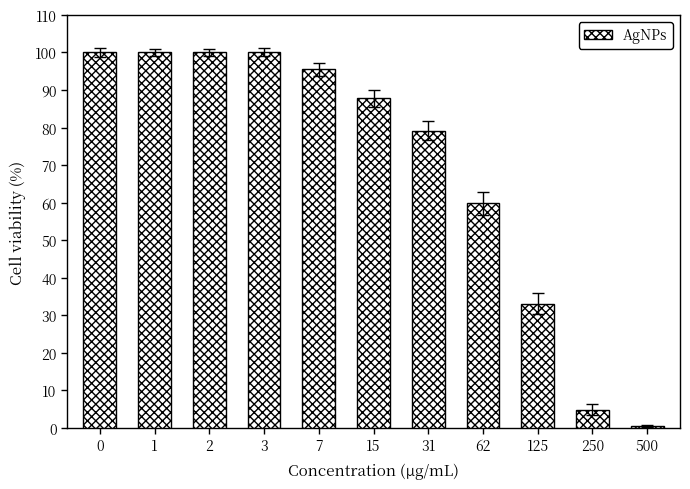

Approximately how many times larger is the value at 31 compared to 62?

1.3